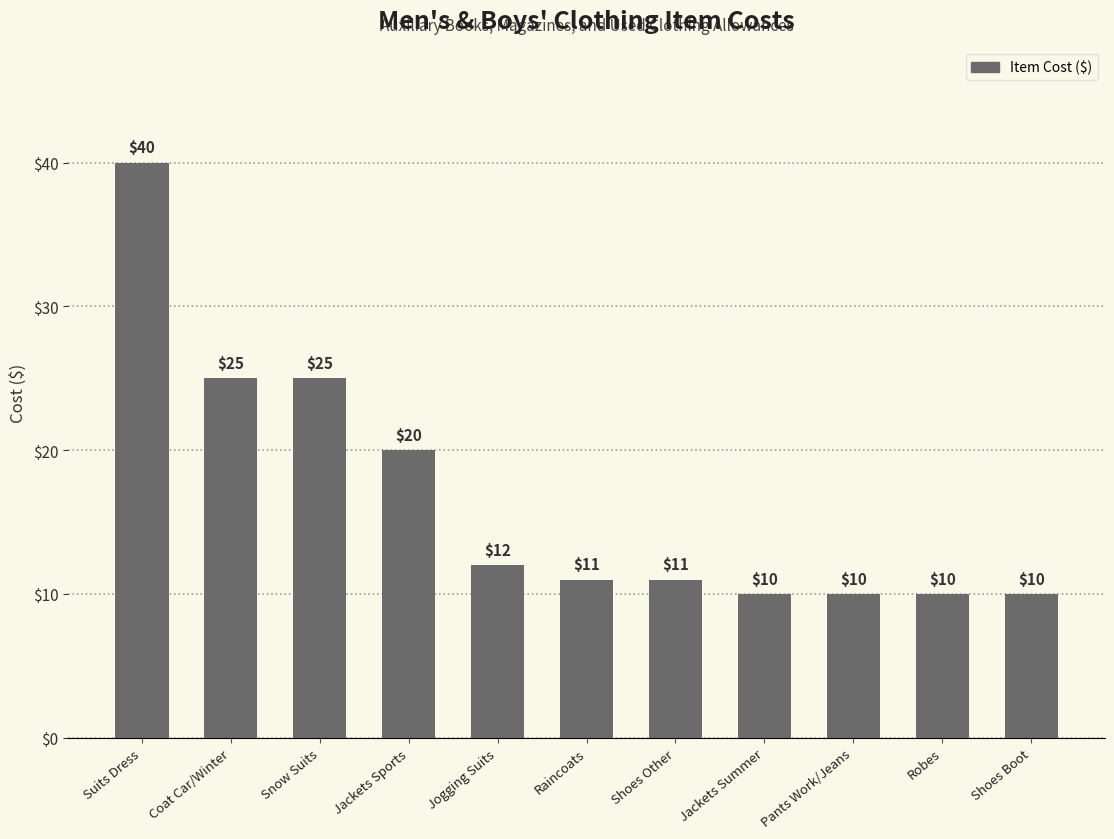

What is the change in value from Snow Suits to Raincoats?

-14